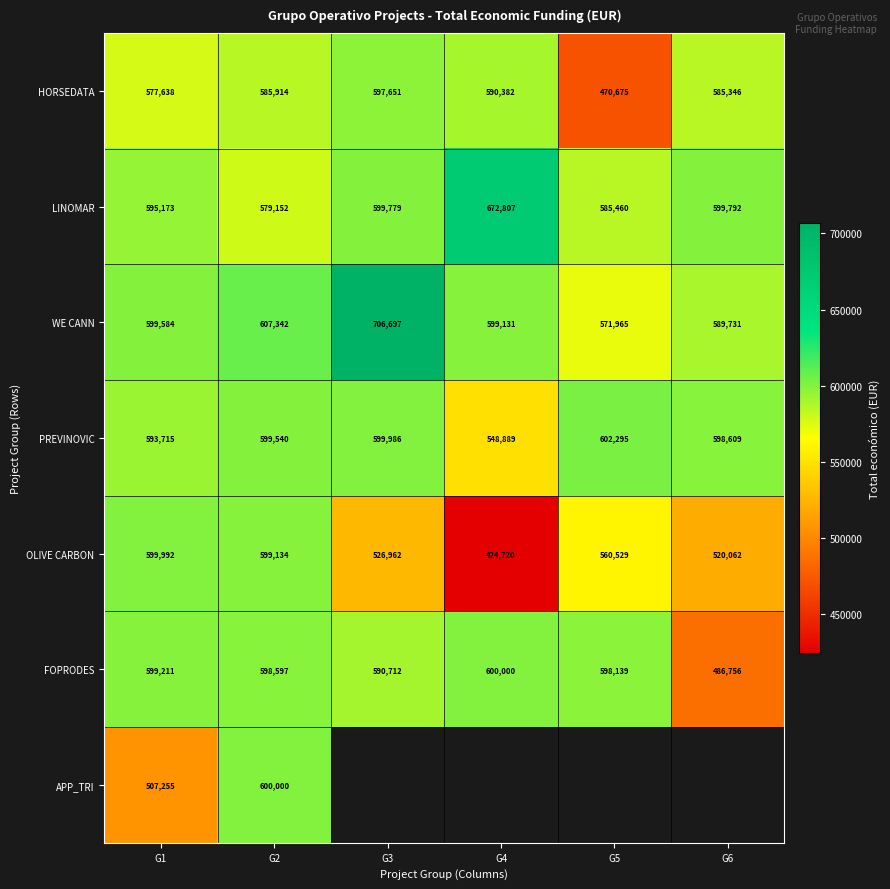

What is the difference between the HORSEDATA values at G3 and G6?

12305